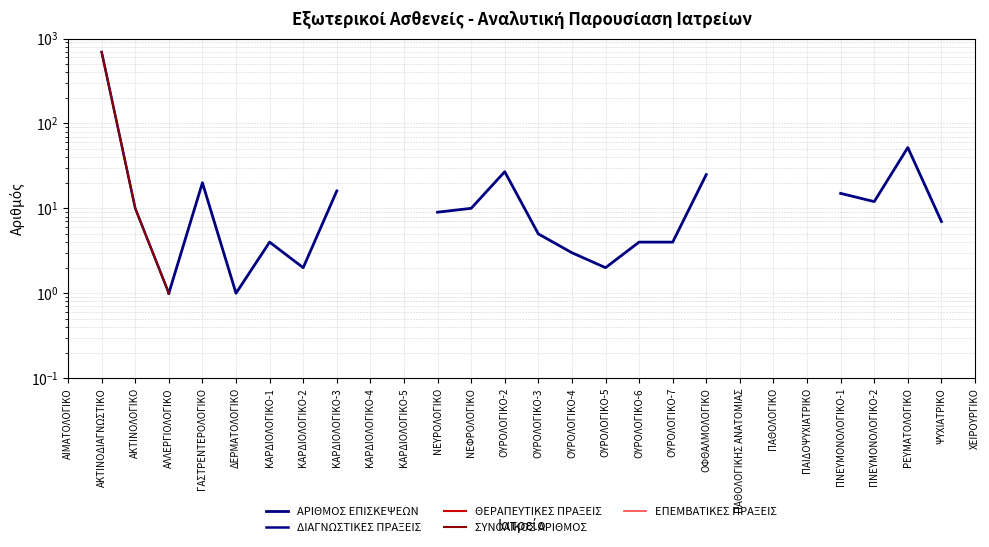

Which series changed the most between ΟΦΘΑΛΜΟΛΟΓΙΚΟ and ΠΑΘΟΛΟΓΙΚΟ?

ΑΡΙΘΜΟΣ ΕΠΙΣΚΕΨΕΩΝ